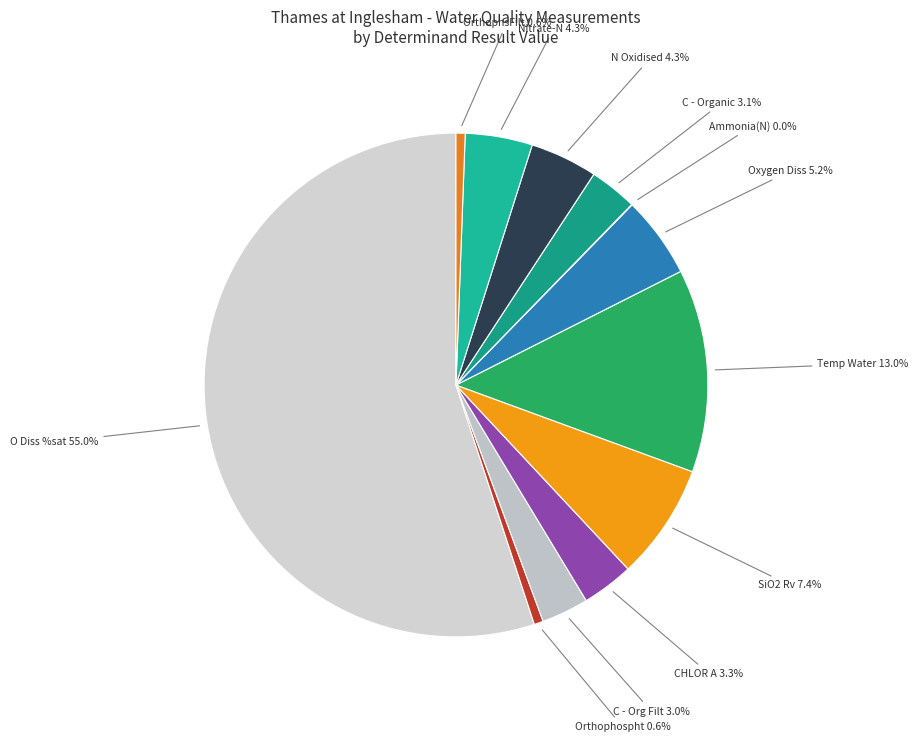

Which category has the biggest portion of the pie?

O Diss %sat (%)